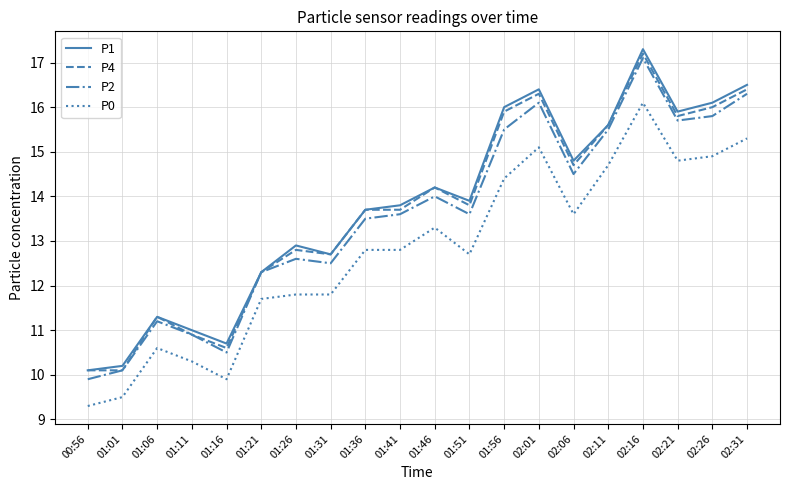

At which category is the sum across all series the highest?

02:16